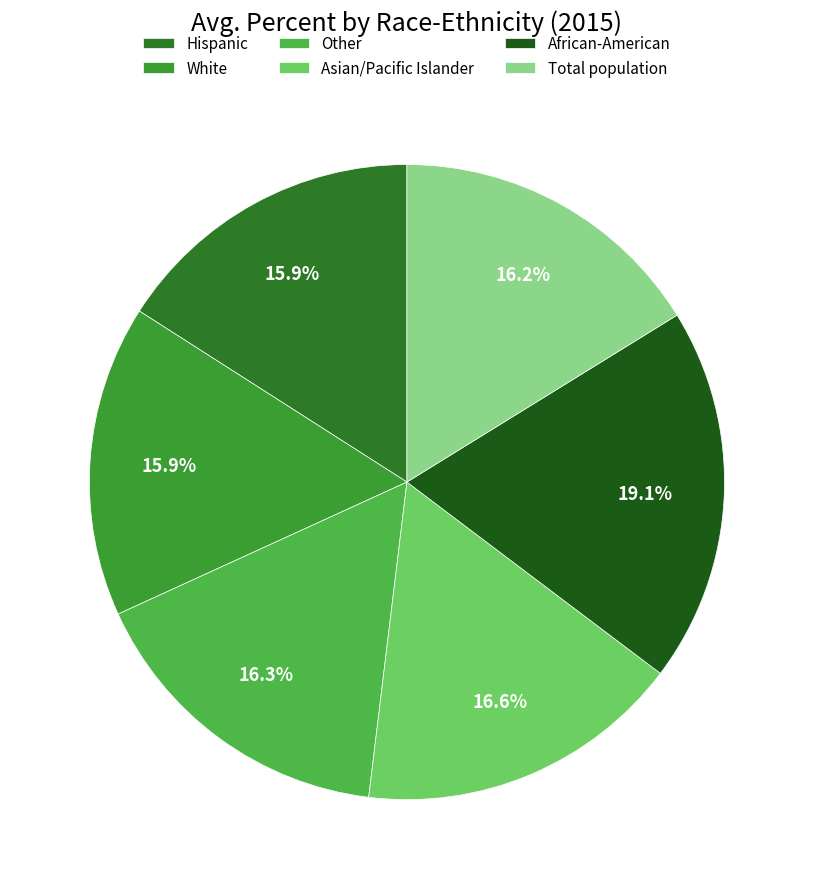

How many segments does this pie chart have?

6